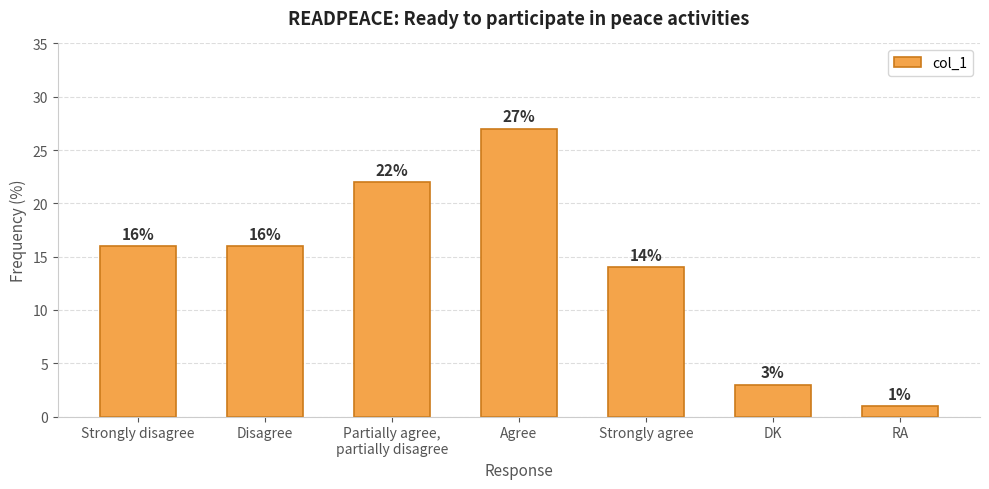

How many values are below 16?

3